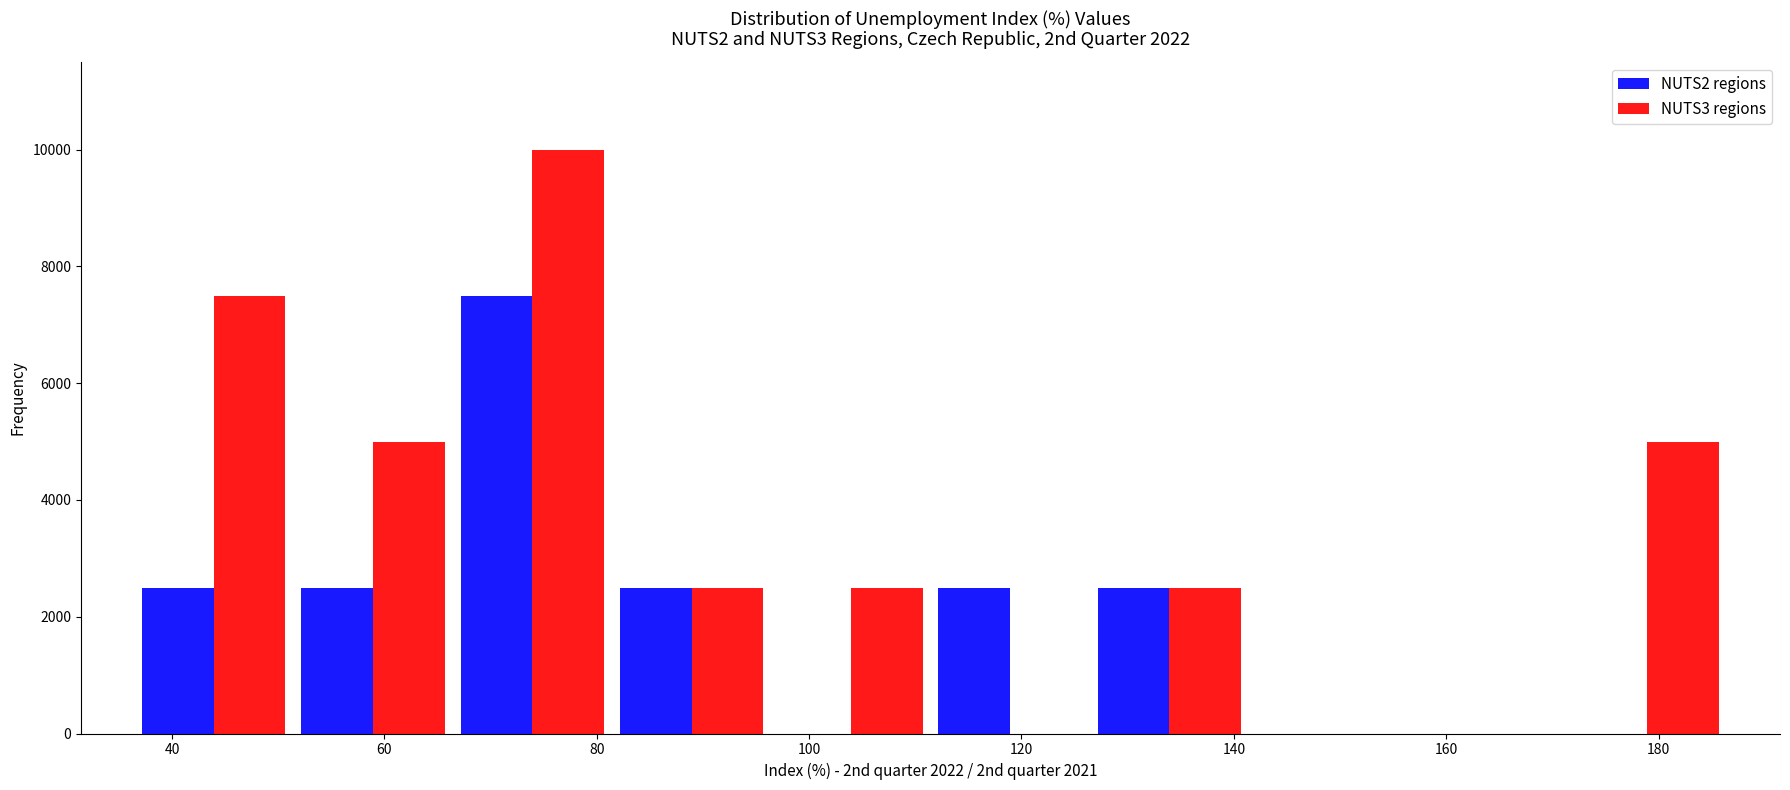

In the NUTS3 regions series, which range on the x-axis has the tallest bar?

66 to 82